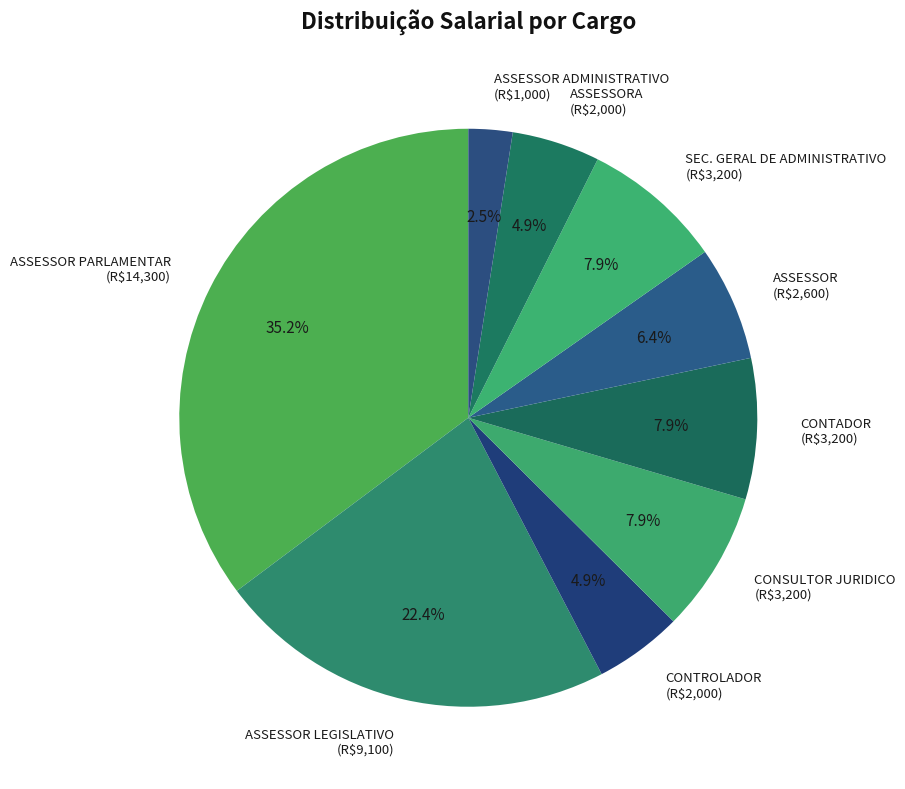

Is ASSESSOR (R$2,600) the majority of the pie?

No